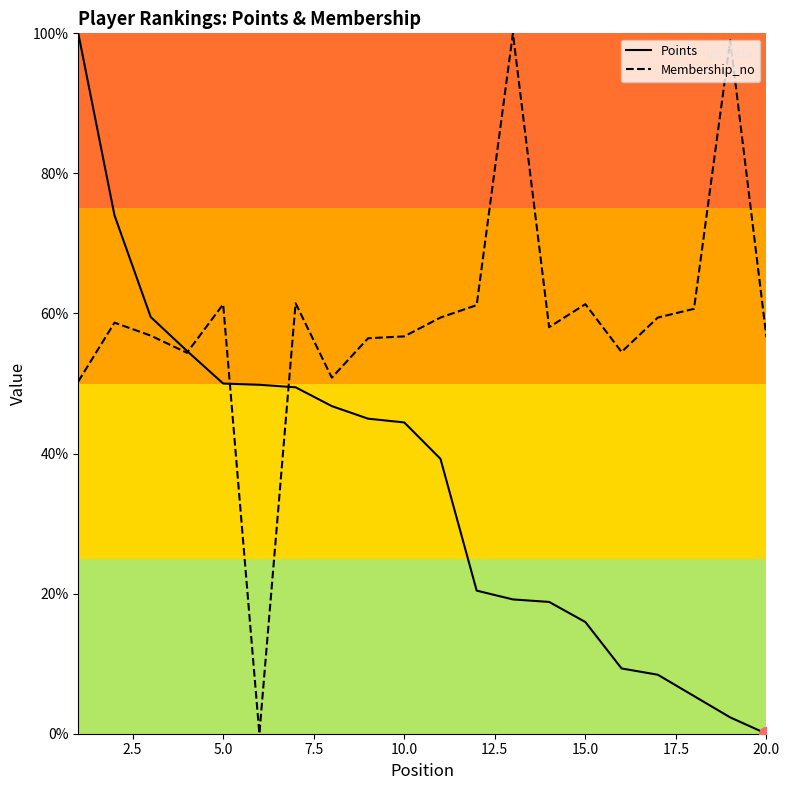

What is the greatest value displayed?

100.0